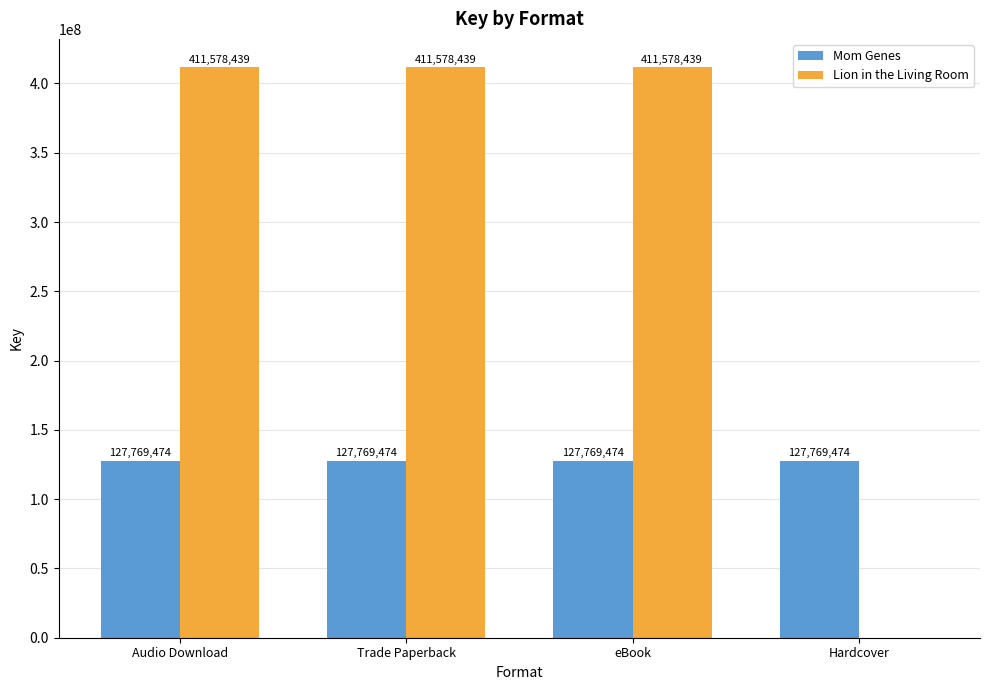

Reading left to right, transcribe all the data shown in this chart.

Mom Genes: 127769474	127769474	127769474	127769474
Lion in the Living Room: 411578439	411578439	411578439	0